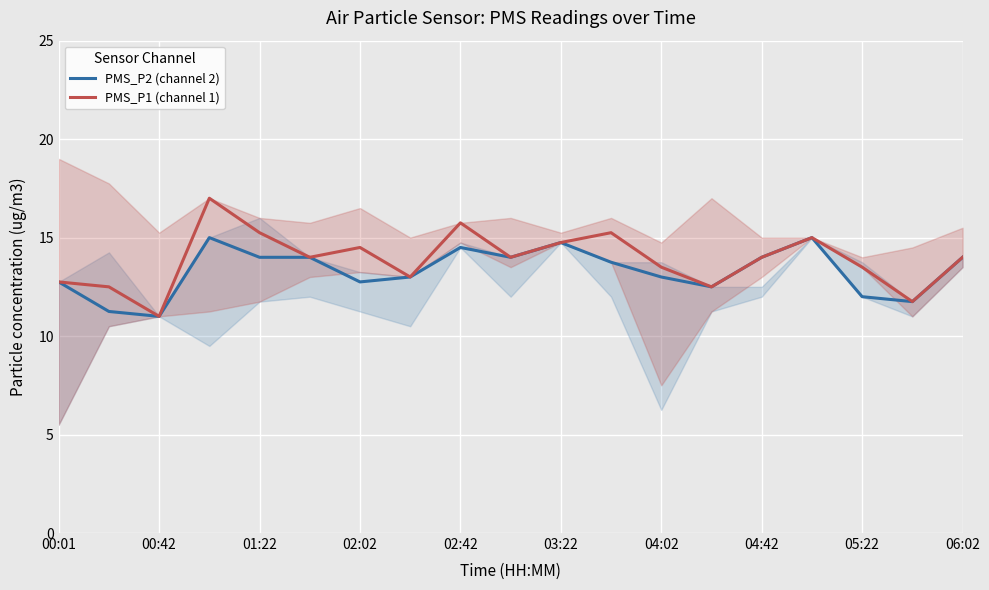

Rank the series by their maximum value, from highest to lowest.

PMS_P1 (channel 1), PMS_P2 (channel 2)